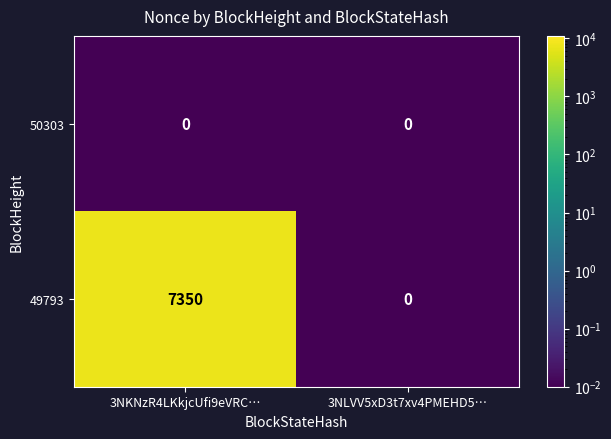

What is the difference between the maximum and minimum values in the 49793 series?

7350